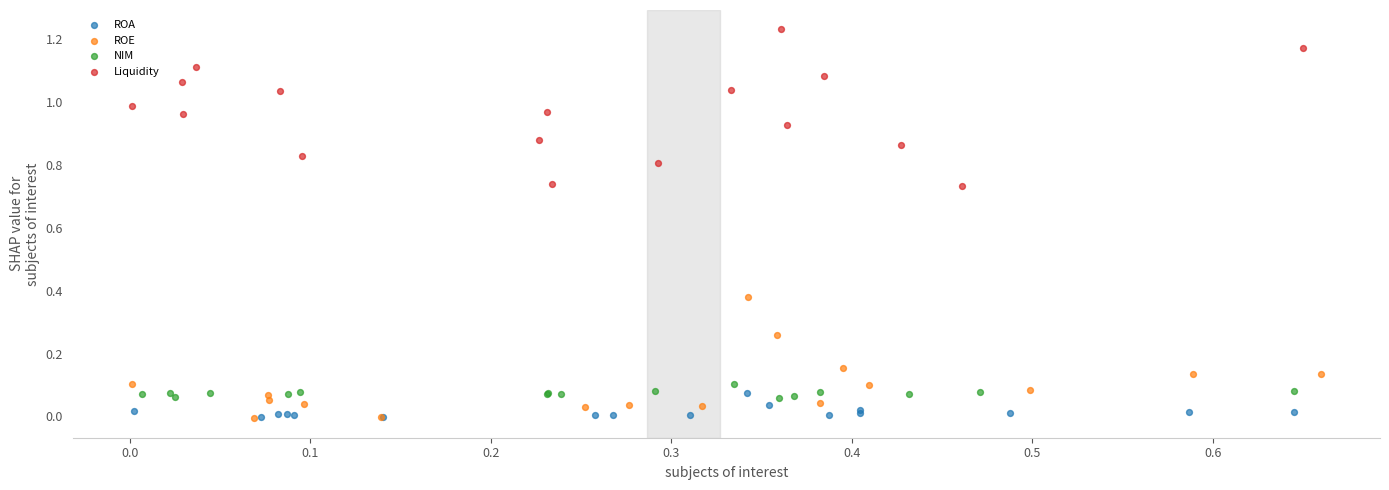

What are all the series names shown in the legend?

ROA, ROE, NIM, Liquidity